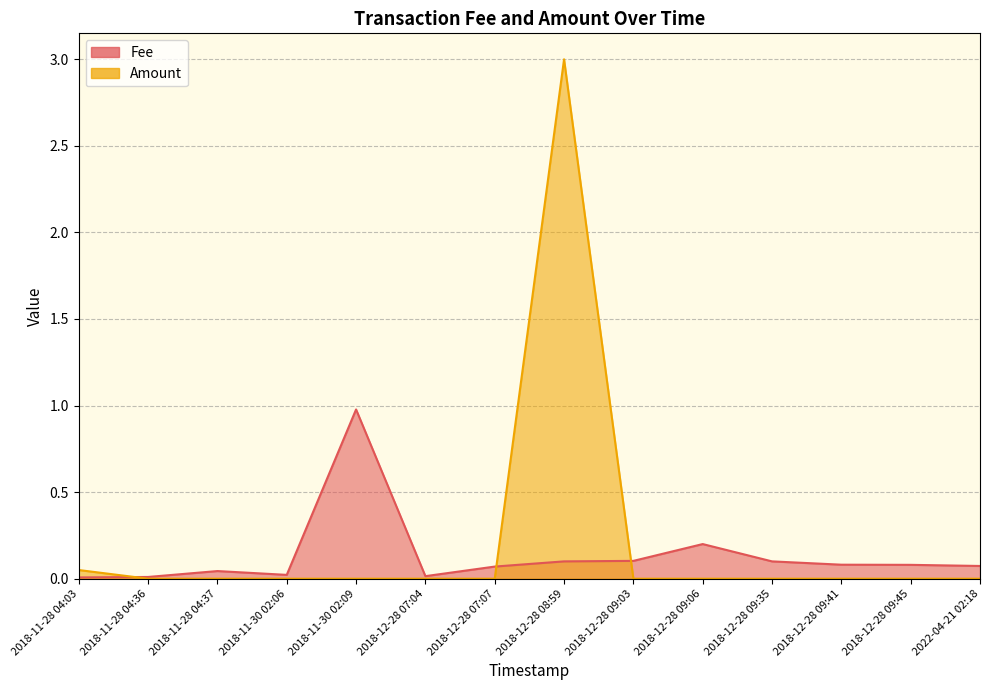

True or false: Fee has more than 2 points higher than both neighbors.

True